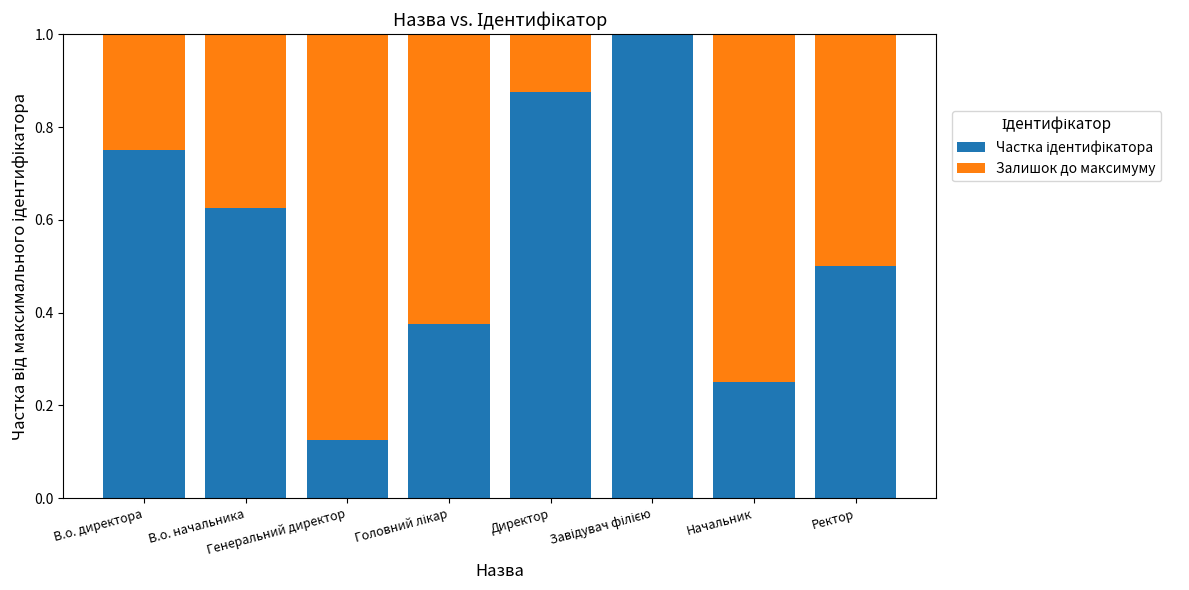

List the labels in order of Частка ідентифікатора value, largest first.

Завідувач філією, Директор, В.о. директора, В.о. начальника, Ректор, Головний лікар, Начальник, Генеральний директор